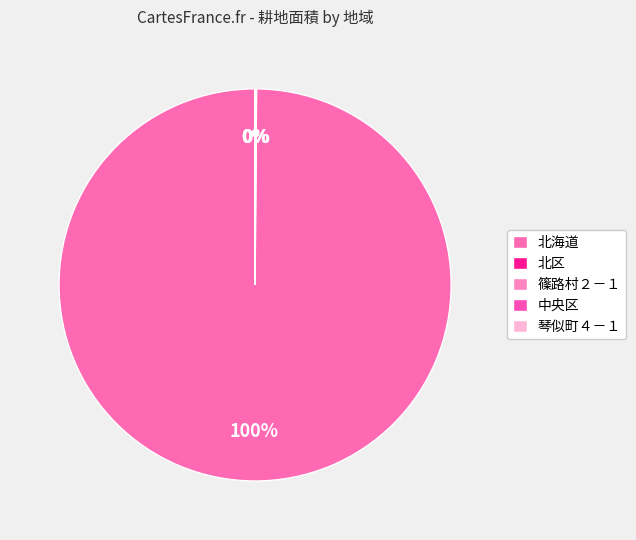

What is the largest slice in the pie chart?

北海道